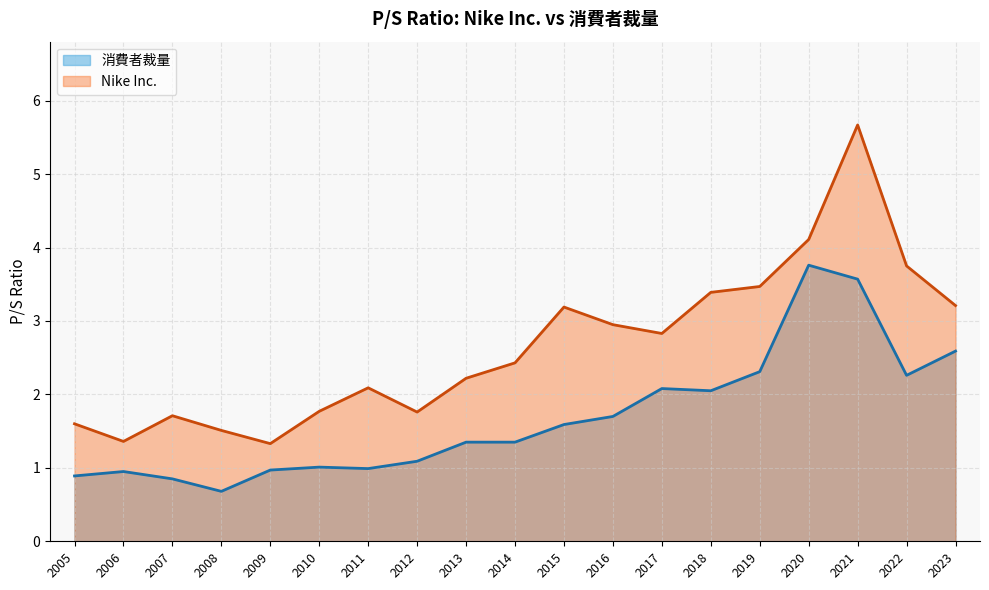

In 消費者裁量, how many points are lower than both neighbors (excluding endpoints)?

4